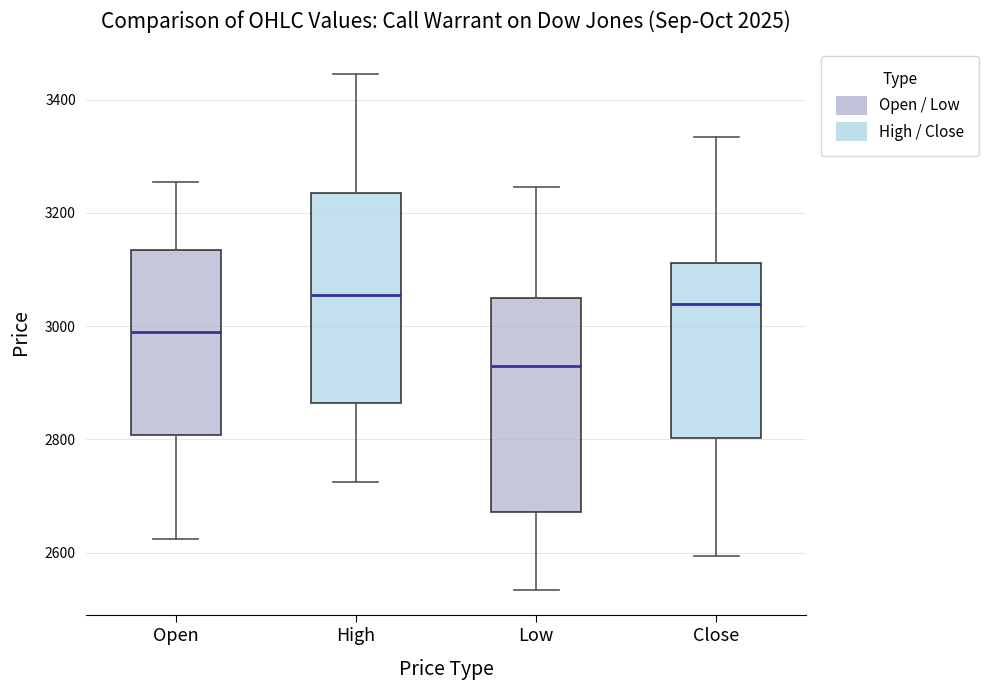

Reading left to right, transcribe this box plot: for each box, give where its median line is, the range the box spans, and where its two whiskers end, as read against the y-axis. The values are not printed on the chart, so give them approximately, as read against the axis.

Open: median 3000, box 2800 to 3140, whiskers 2620 to 3260
High: median 3060, box 2860 to 3240, whiskers 2720 to 3440
Low: median 2940, box 2680 to 3060, whiskers 2540 to 3240
Close: median 3040, box 2800 to 3120, whiskers 2600 to 3340